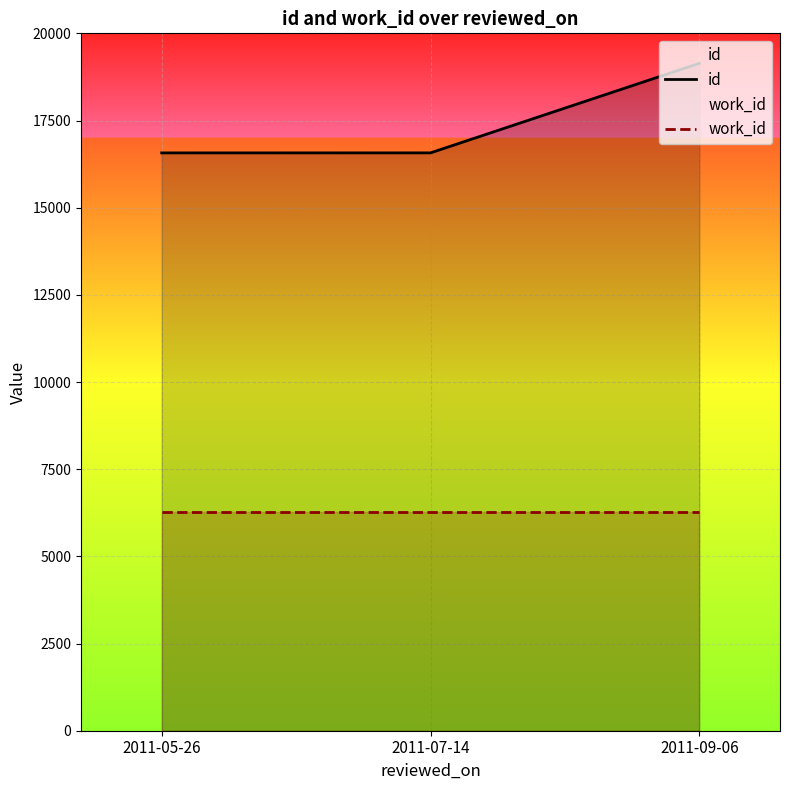

Reading left to right, transcribe all the data shown in this chart.

id: 16571	16572	19140
work_id: 6264	6264	6264